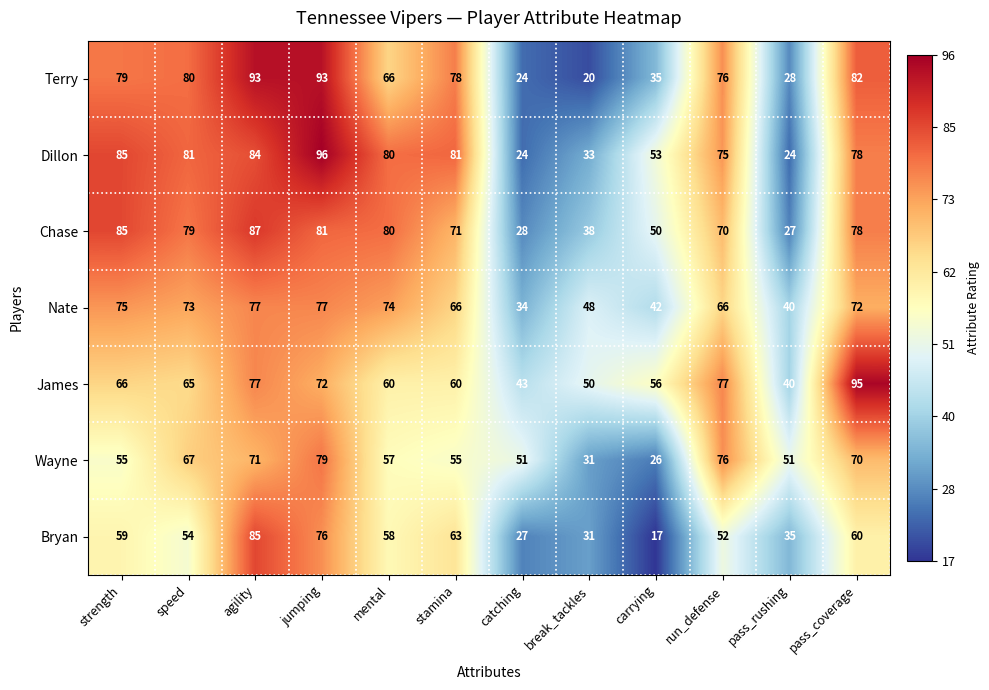

What is the average value of the Dillon series?

66